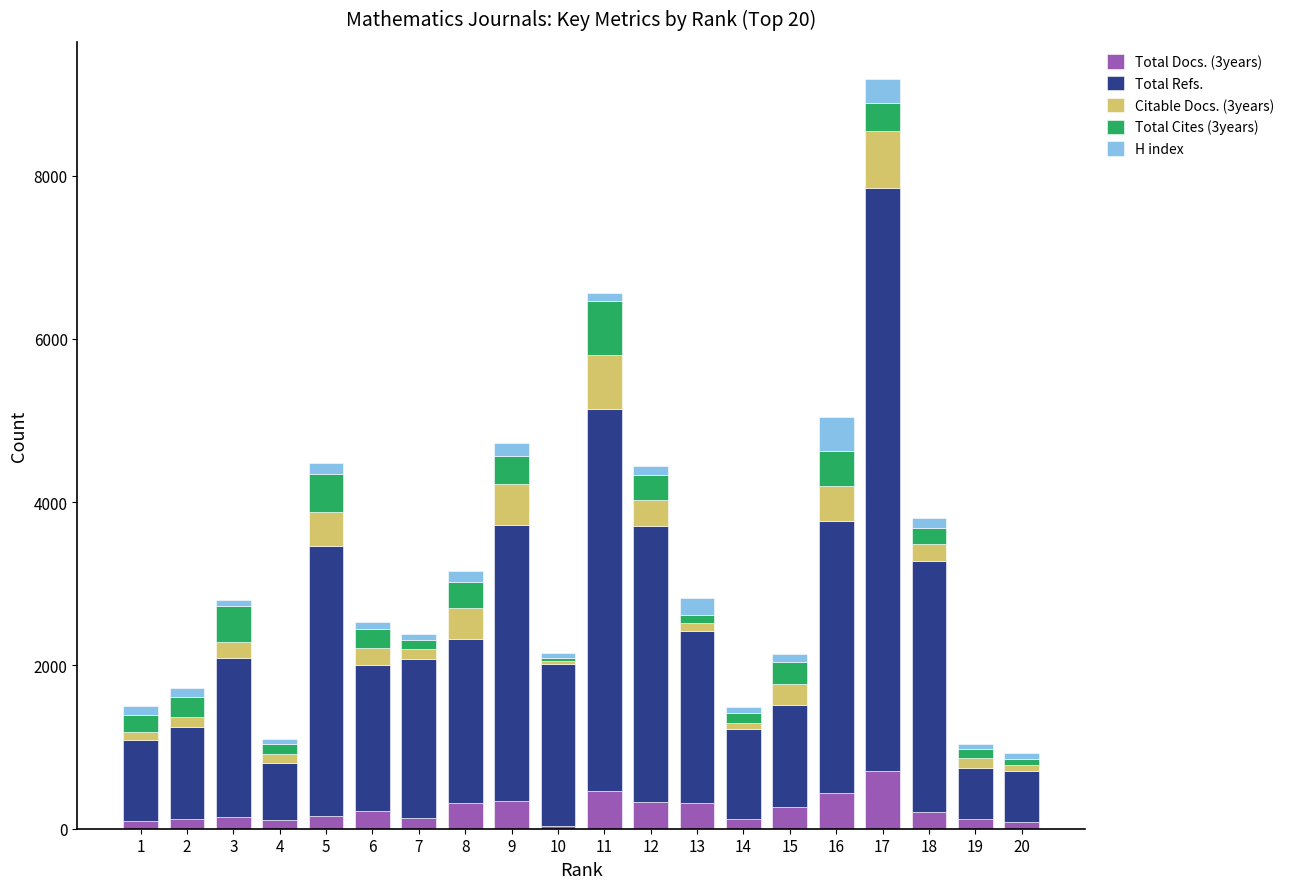

What is the total value across all series at 9?

4729